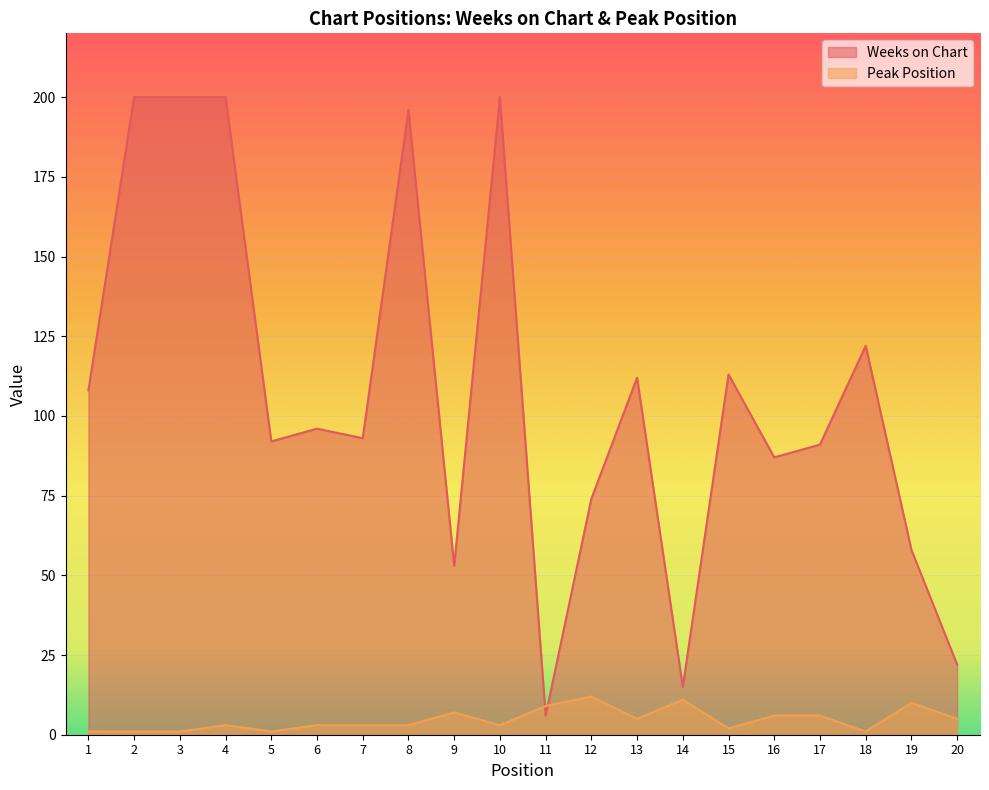

What is the difference between the maximum and minimum values in the Weeks on Chart series?

194